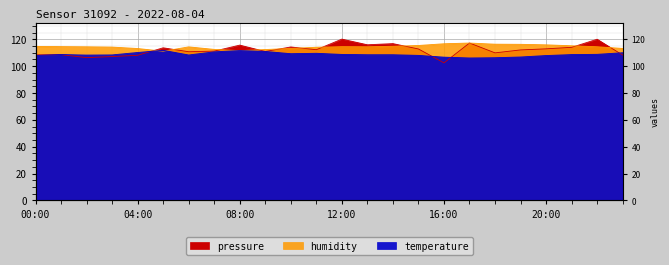

At which category does pressure reach its first local peak?

01:00